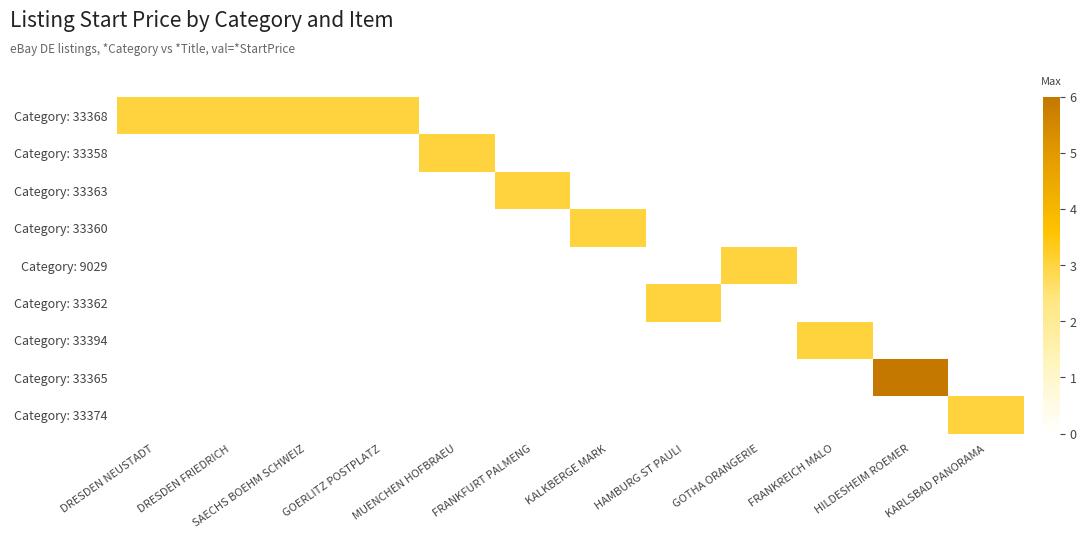

Which label corresponds to the largest value in the chart?

HILDESHEIM ROEMER